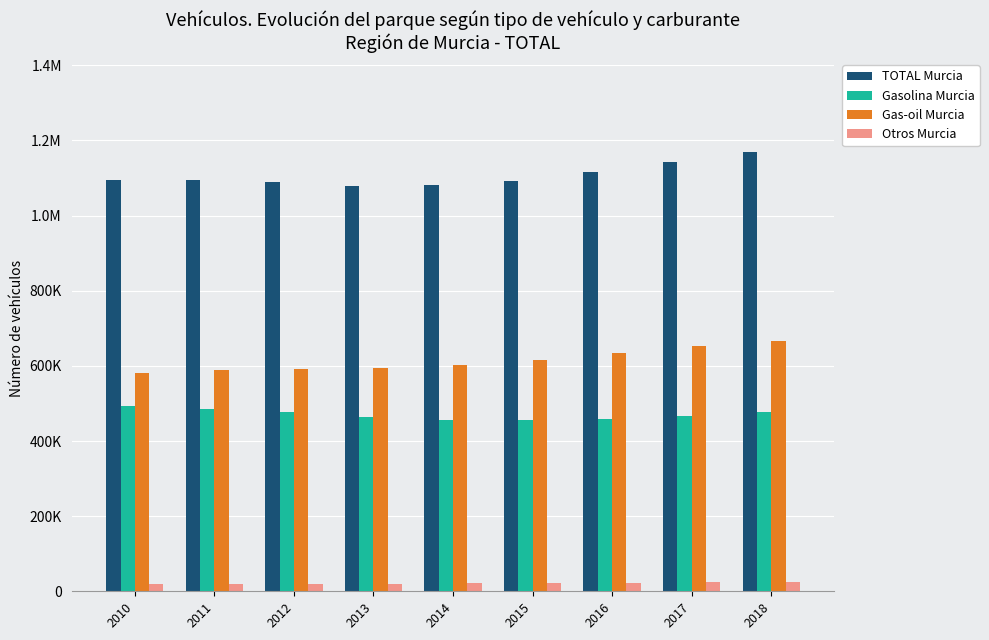

At which label does TOTAL Murcia reach its minimum?

2013